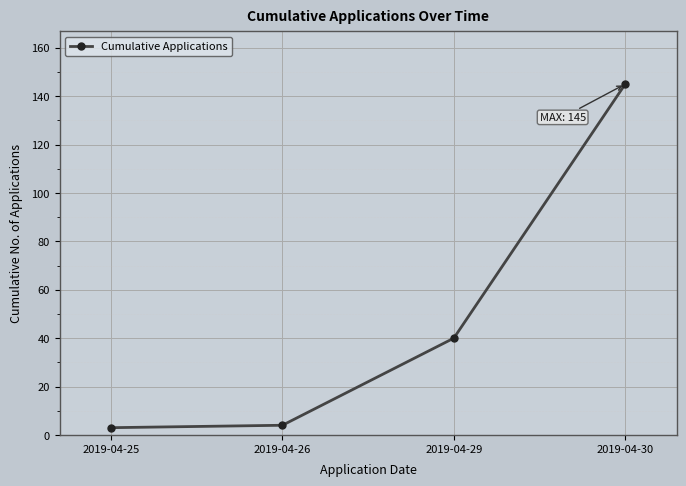

What is the maximum value shown in the chart?

145